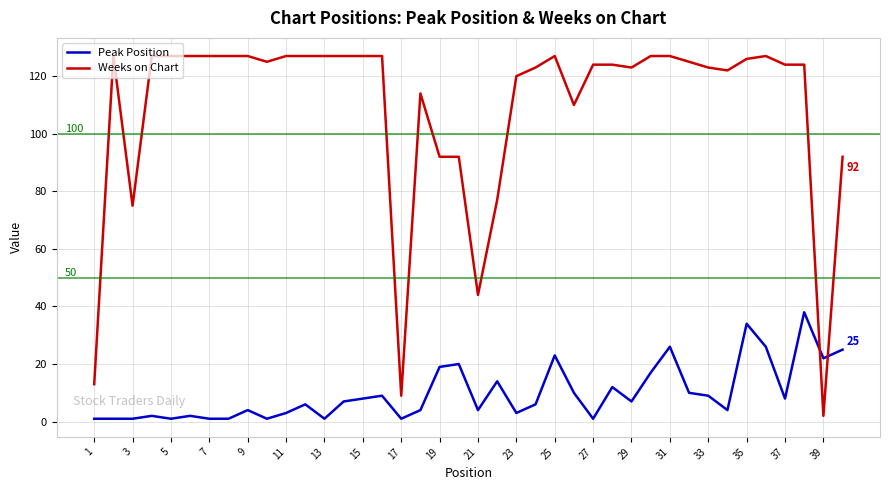

Which series has the largest total across all categories?

Weeks on Chart